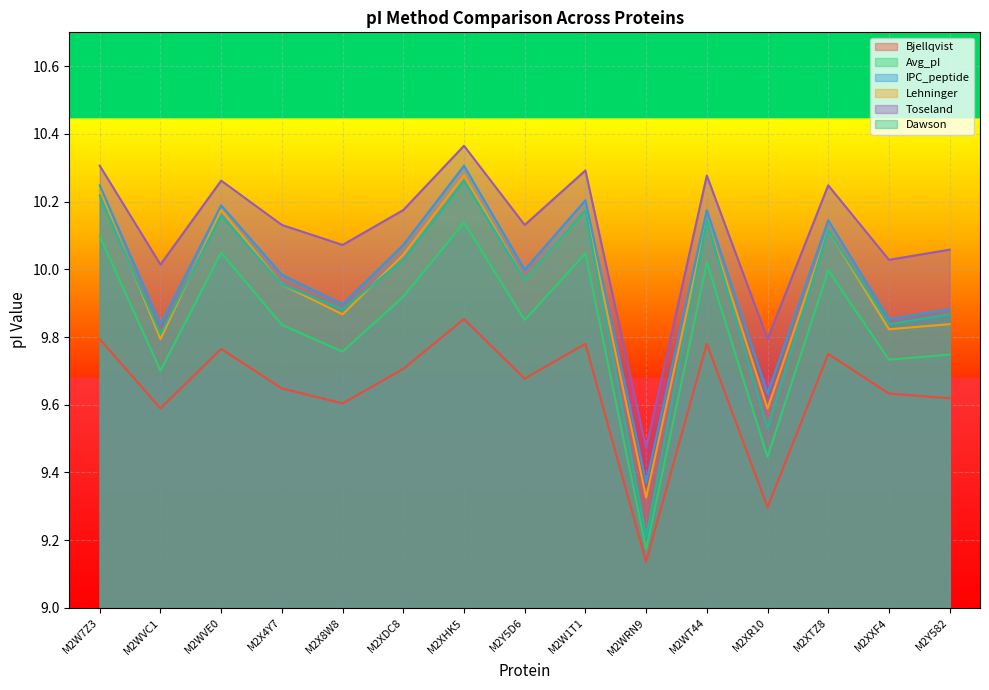

Where does the Toseland series first go above 10?

M2W7Z3